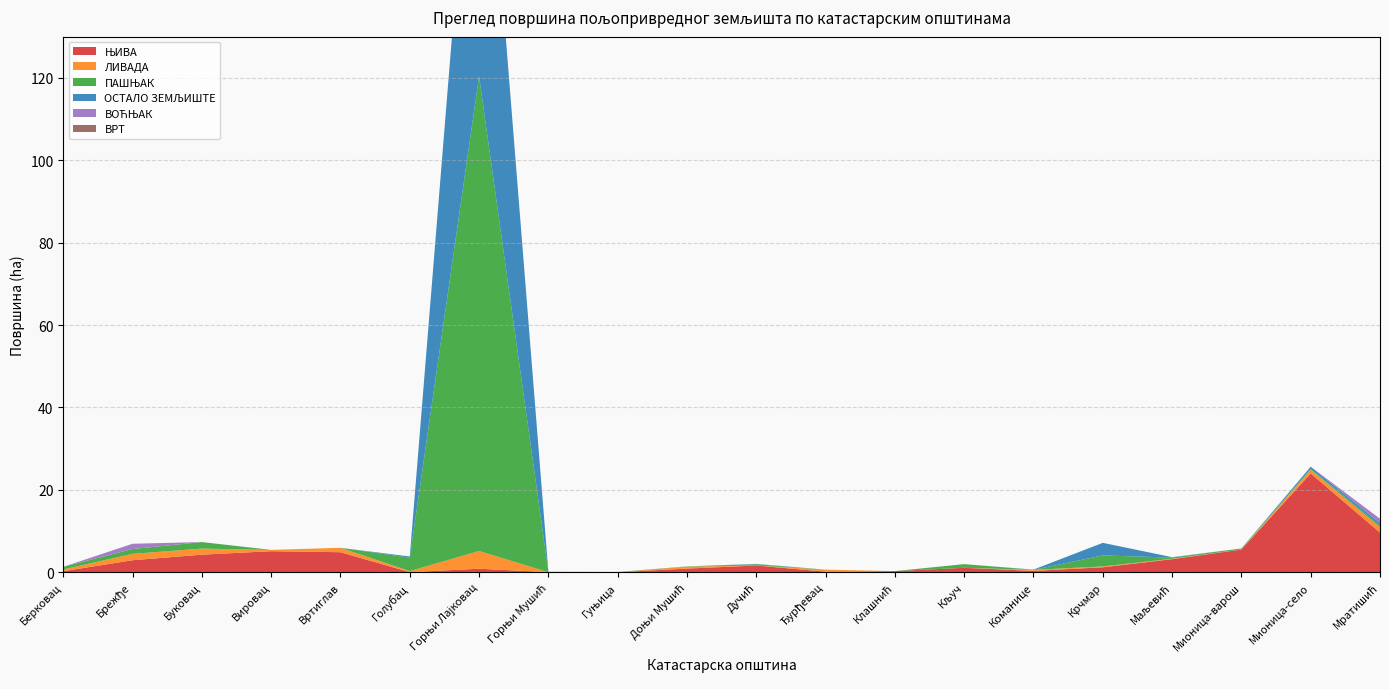

Reading left to right, list all the values displayed in this chart.

ЊИВА: Берковац=0.2	Брежђе=2.9	Буковац=4.2	Вировац=5.1	Вртиглав=4.8	Голубац=0.0	Горњи Лајковац=0.8	Горњи Мушић=0.0	Гуњица=0.0	Доњи Мушић=0.9	Дучић=1.6	Ђурђевац=0.1	Клашнић=0.3	Кључ=1.1	Команице=0.3	Крчмар=1.2	Маљевић=3.2	Мионица-варош=5.5	Мионица-село=24.0	Мратишић=9.6
ЛИВАДА: Берковац=0.4	Брежђе=1.5	Буковац=1.5	Вировац=0.3	Вртиглав=1.1	Голубац=0.3	Горњи Лајковац=4.3	Горњи Мушић=0.0	Гуњица=0.0	Доњи Мушић=0.5	Дучић=0.0	Ђурђевац=0.5	Клашнић=0.0	Кључ=0.0	Команице=0.2	Крчмар=0.2	Маљевић=0.1	Мионица-варош=0.0	Мионица-село=0.9	Мратишић=1.3
ПАШЊАК: Берковац=0.6	Брежђе=1.2	Буковац=1.6	Вировац=0.0	Вртиглав=0.0	Голубац=3.3	Горњи Лајковац=115.3	Горњи Мушић=0.1	Гуњица=0.1	Доњи Мушић=0.1	Дучић=0.3	Ђурђевац=0.0	Клашнић=0.0	Кључ=0.9	Команице=0.0	Крчмар=2.7	Маљевић=0.3	Мионица-варош=0.2	Мионица-село=0.2	Мратишић=0.4
ОСТАЛО ЗЕМЉИШТЕ: Берковац=0.0	Брежђе=0.0	Буковац=0.0	Вировац=0.0	Вртиглав=0.0	Голубац=0.3	Горњи Лајковац=90.7	Горњи Мушић=0.0	Гуњица=0.0	Доњи Мушић=0.0	Дучић=0.1	Ђурђевац=0.0	Клашнић=0.0	Кључ=0.0	Команице=0.1	Крчмар=3.1	Маљевић=0.1	Мионица-варош=0.0	Мионица-село=0.5	Мратишић=0.6
ВОЋЊАК: Берковац=0.0	Брежђе=1.3	Буковац=0.0	Вировац=0.0	Вртиглав=0.0	Голубац=0.0	Горњи Лајковац=0.0	Горњи Мушић=0.0	Гуњица=0.0	Доњи Мушић=0.0	Дучић=0.0	Ђурђевац=0.0	Клашнић=0.0	Кључ=0.0	Команице=0.0	Крчмар=0.0	Маљевић=0.0	Мионица-варош=0.0	Мионица-село=0.0	Мратишић=1.1
ВРТ: Берковац=0.0	Брежђе=0.0	Буковац=0.0	Вировац=0.0	Вртиглав=0.0	Голубац=0.0	Горњи Лајковац=0.0	Горњи Мушић=0.0	Гуњица=0.0	Доњи Мушић=0.0	Дучић=0.0	Ђурђевац=0.0	Клашнић=0.0	Кључ=0.0	Команице=0.0	Крчмар=0.0	Маљевић=0.0	Мионица-варош=0.0	Мионица-село=0.0	Мратишић=0.0